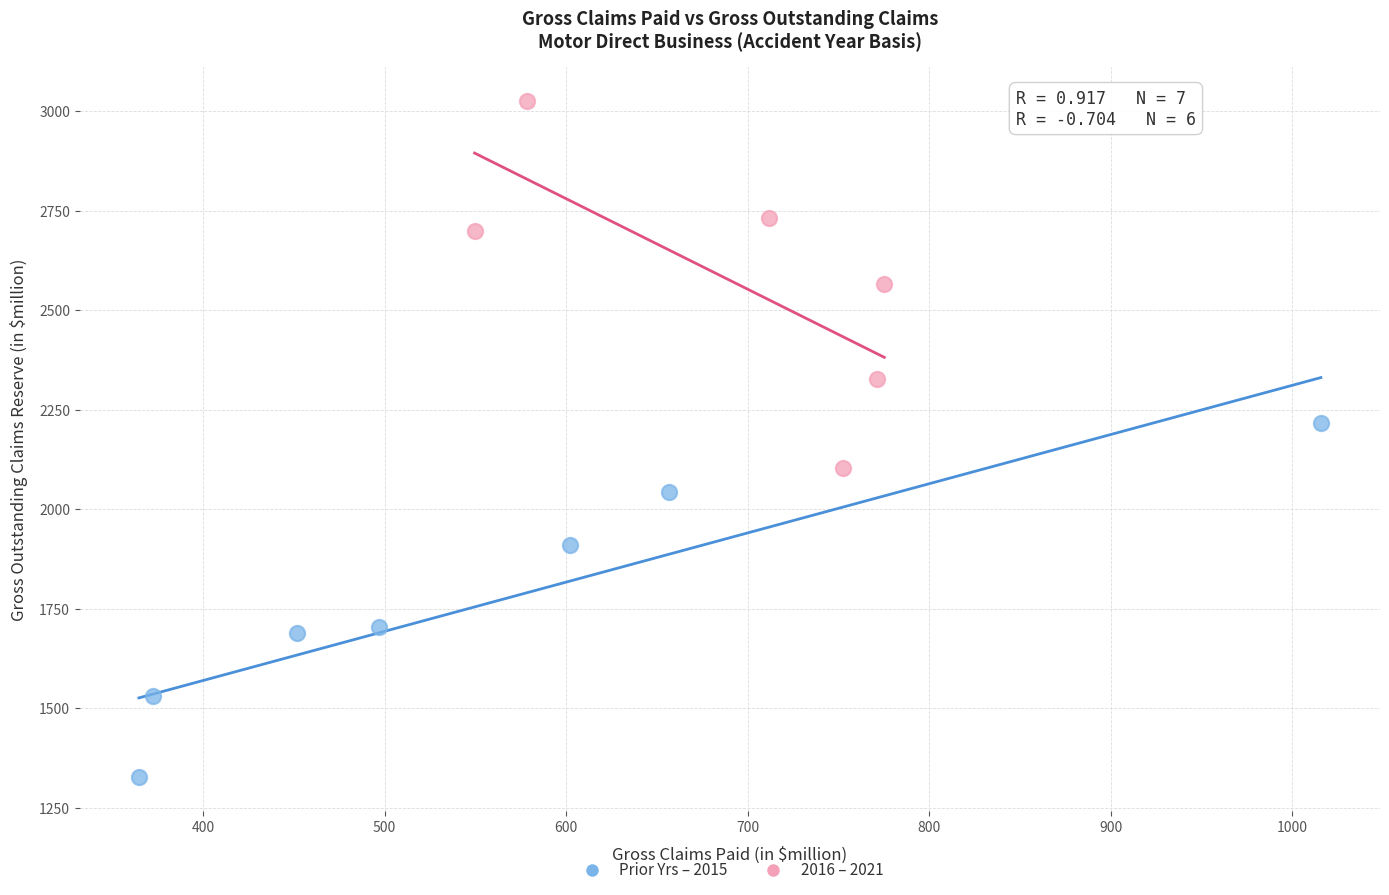

Which series has the widest spread of Y values?

2016 – 2021